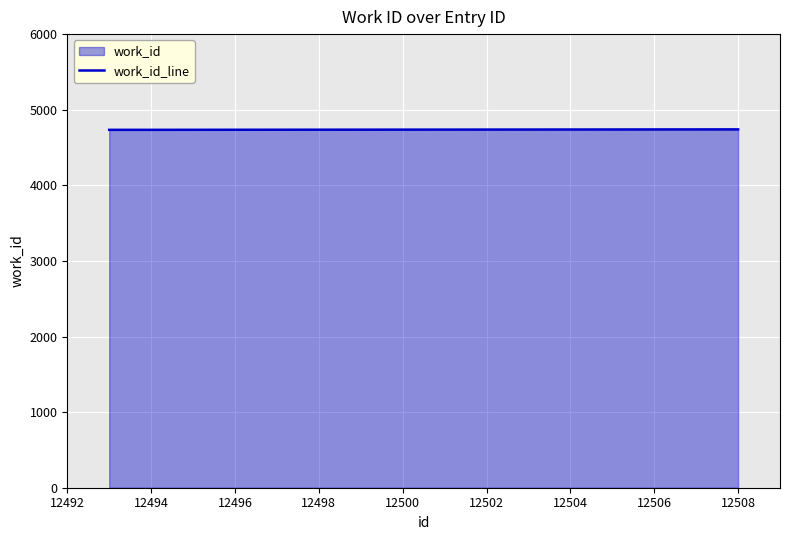

What is the ratio of the value at 12494 to the value at 12508?

1.0